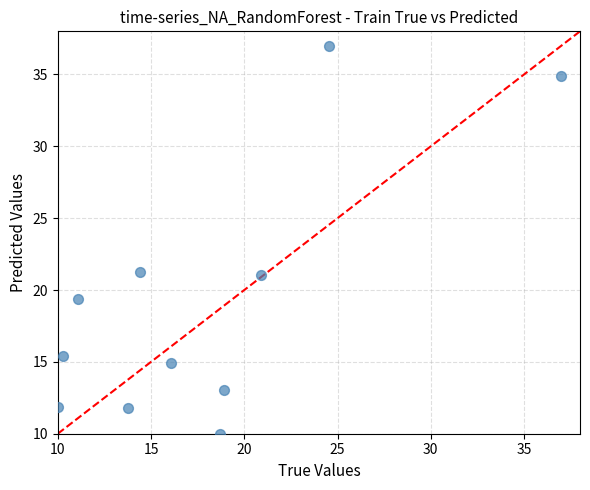

What is the average X value?

17.8